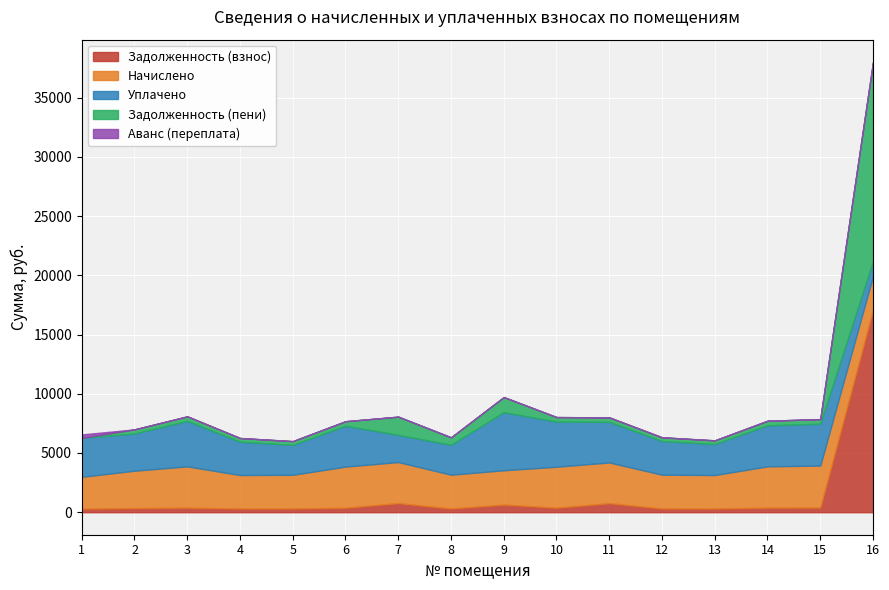

At which label does Уплачено reach its minimum?

16